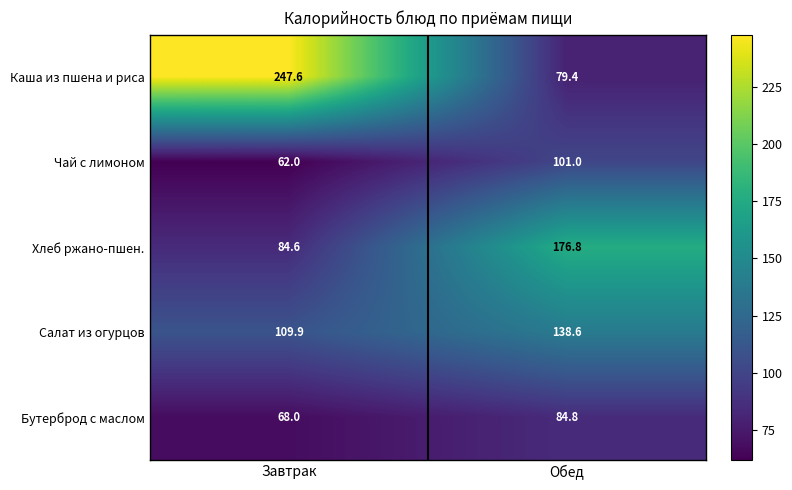

Where does the Салат из огурцов series first go above 138?

Обед